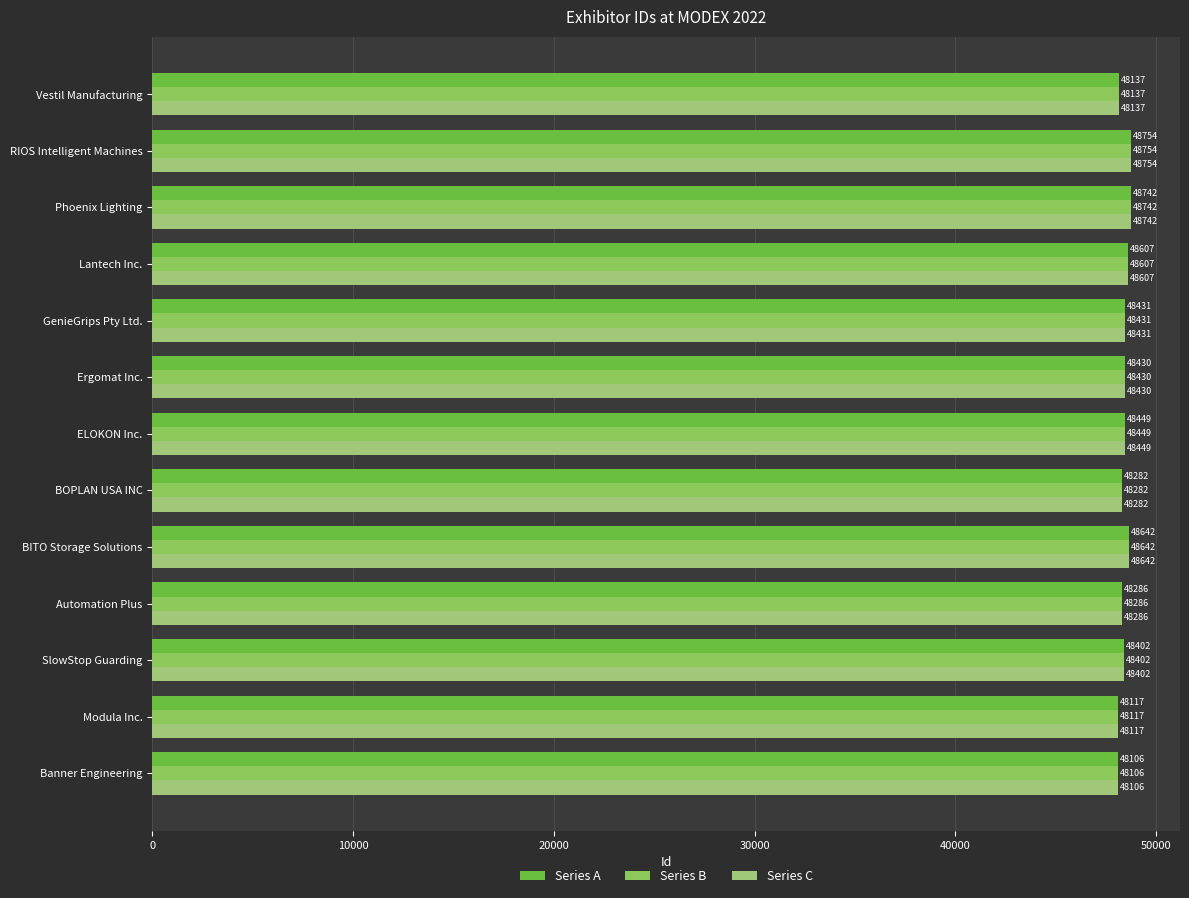

Which series has the largest total across all categories?

Series A